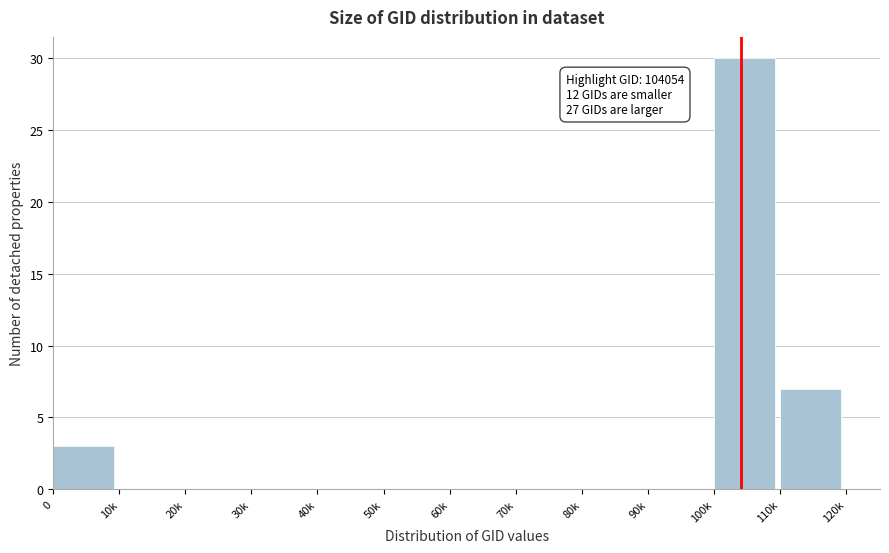

Reading left to right, transcribe all the data shown in this chart.

0=3	10k=0	20k=0	30k=0	40k=0	50k=0	60k=0	70k=0	80k=0	90k=0	100k=30	110k=7